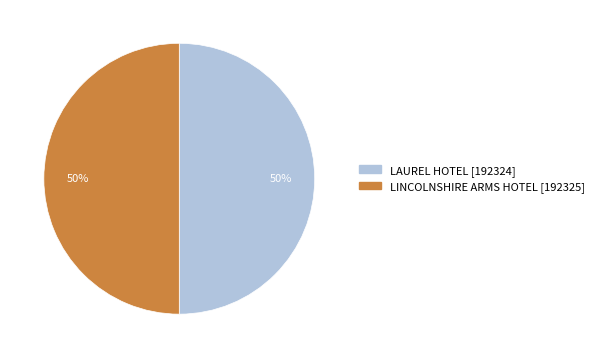

Do LINCOLNSHIRE ARMS HOTEL and LAUREL HOTEL together represent more than half of the pie?

Yes